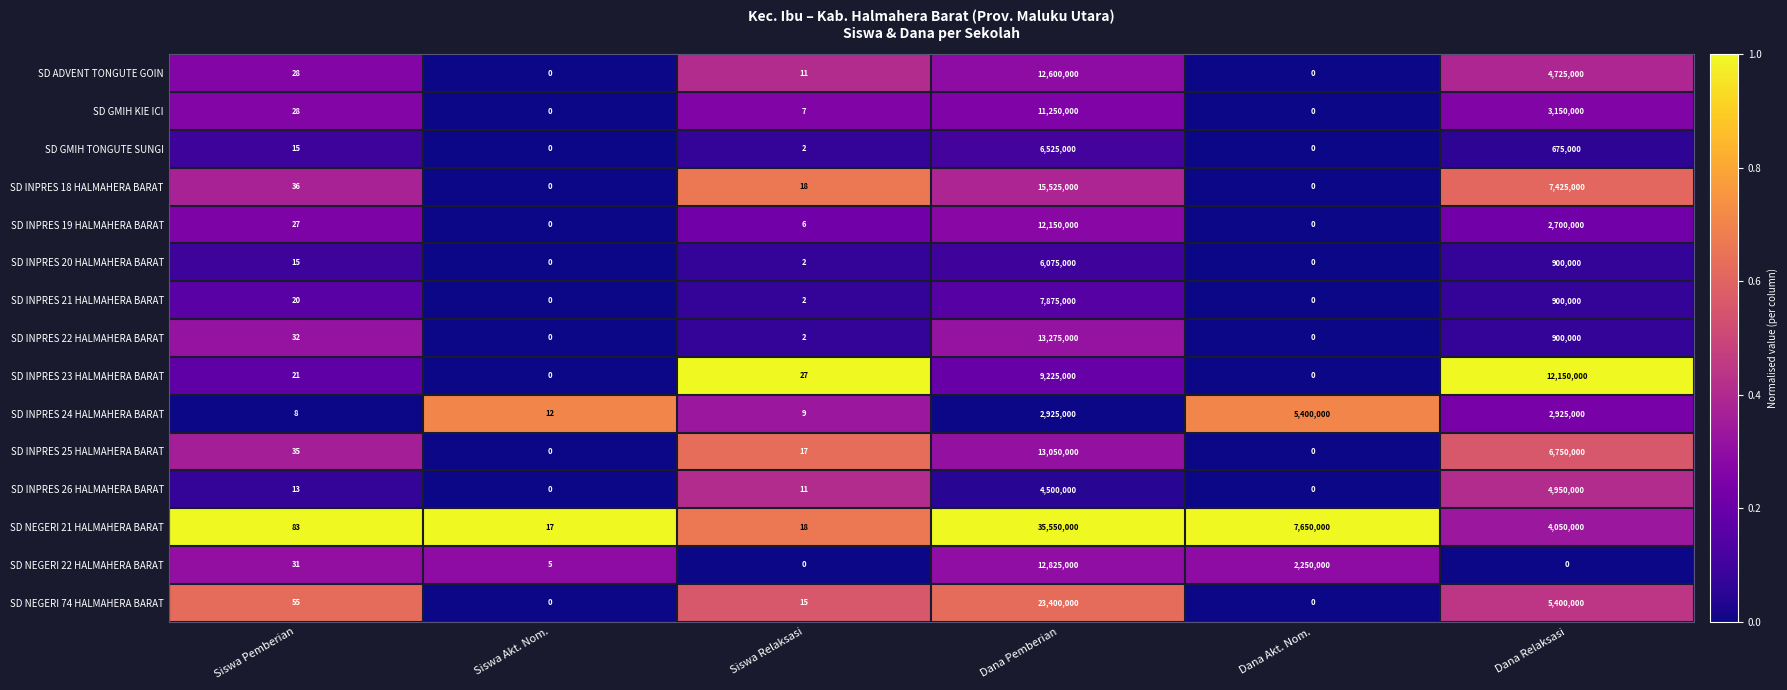

True or false: SD INPRES 25 HALMAHERA BARAT has a value of 13050000 at Dana Pemberian.

True